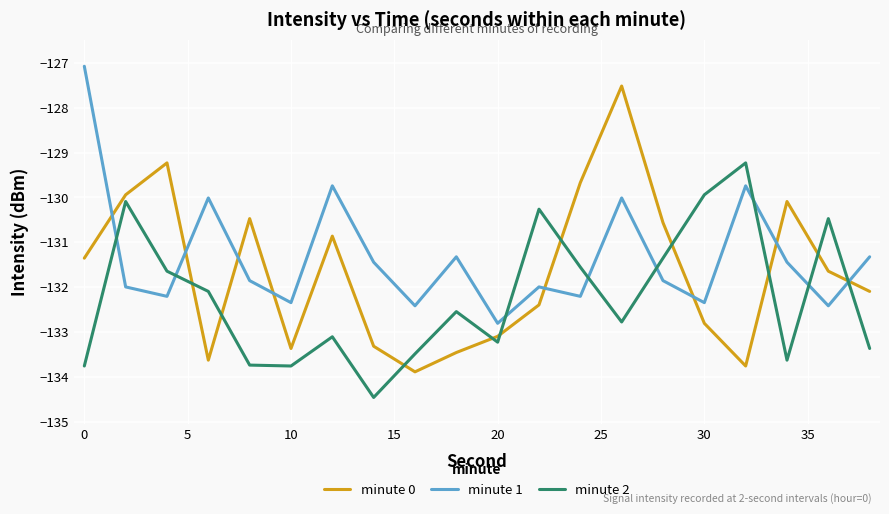

What is the greatest value displayed?

-127.1